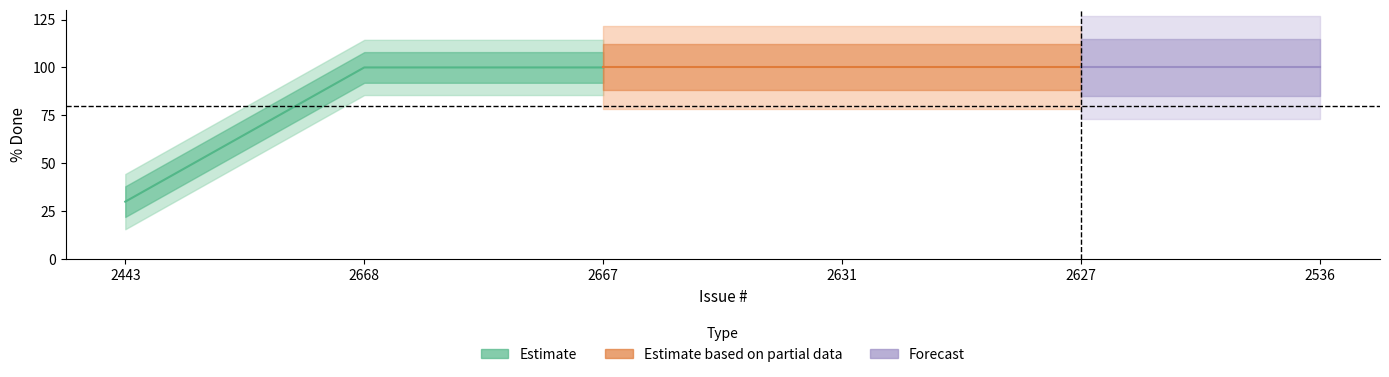

Reading left to right, what are all the values shown in this chart?

30	100	100	100	100	100